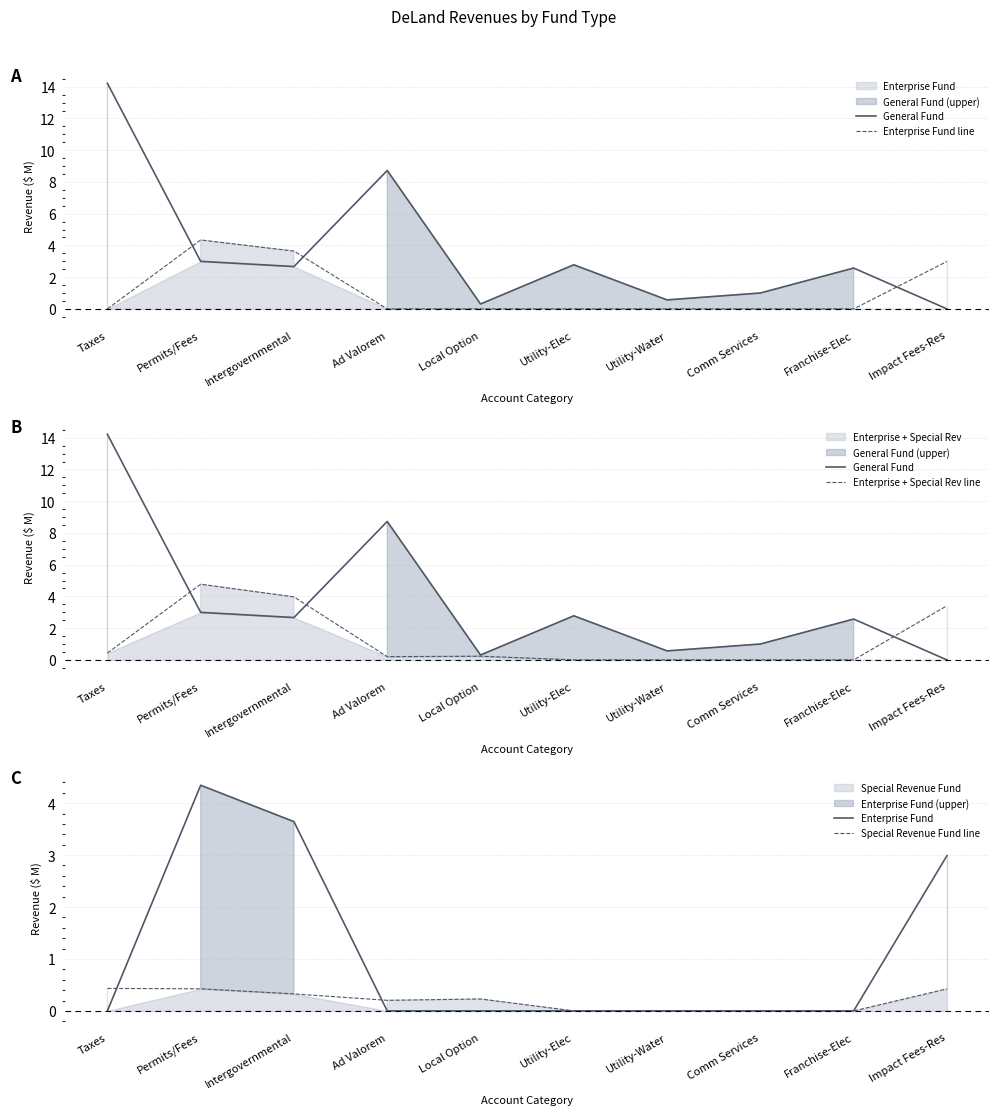

At which category does Special Revenue Fund line reach its first local valley?

Ad Valorem